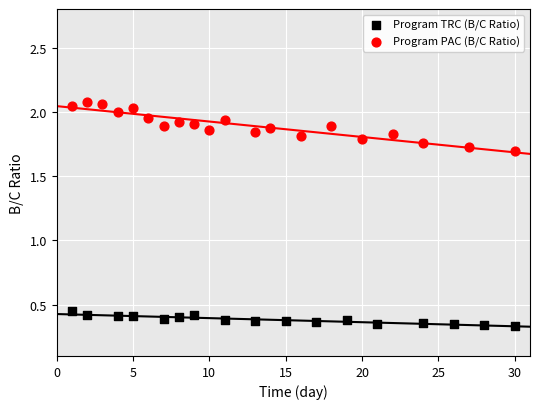

Which series has the widest spread of Y values?

Program PAC (B/C Ratio)